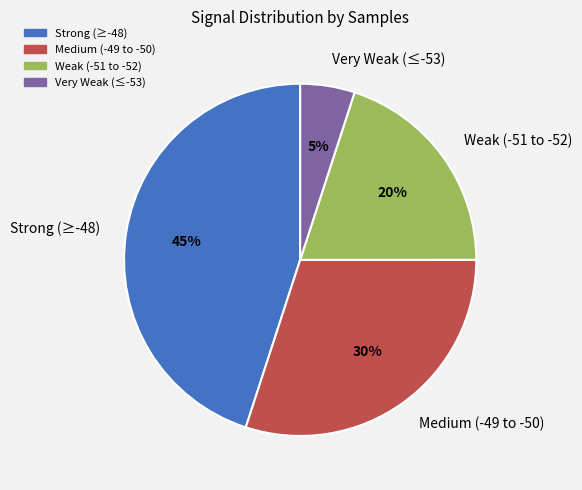

What is the largest slice in the pie chart?

Strong (≥-48)